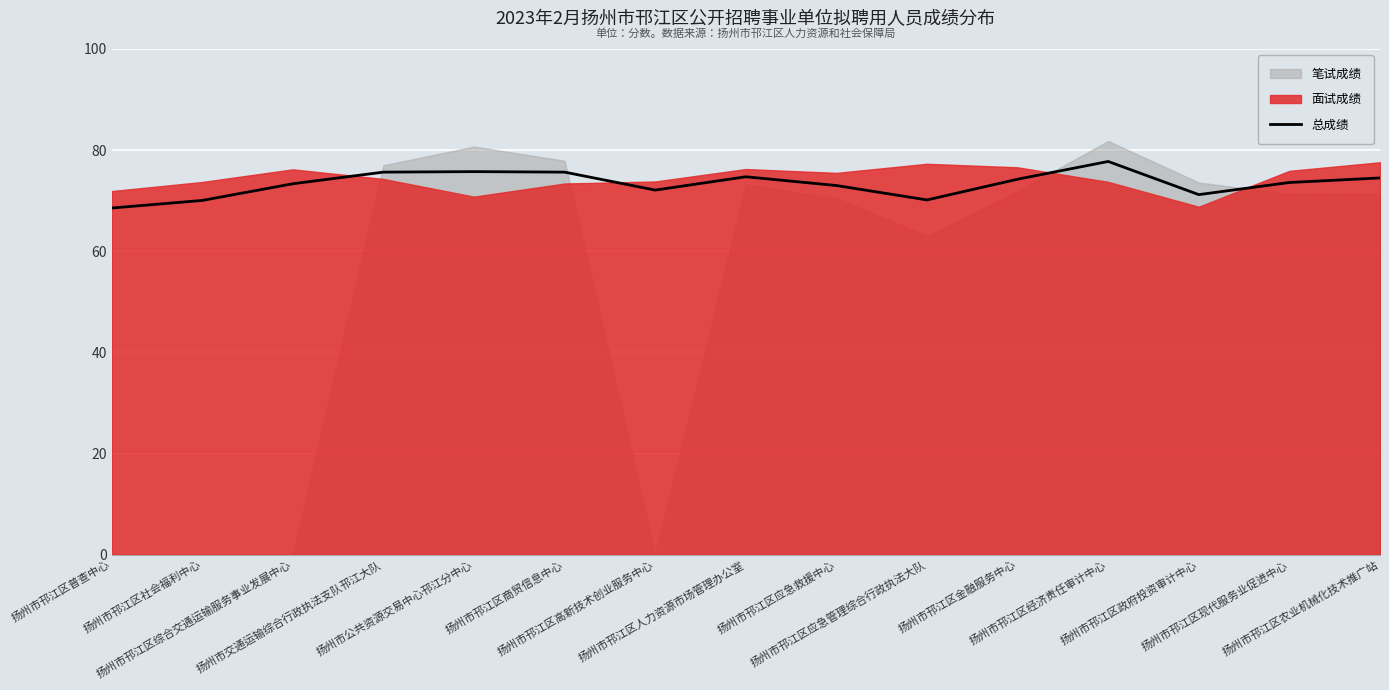

At which label does the data first exceed 73?

扬州市邗江区综合交通运输服务事业发展中心